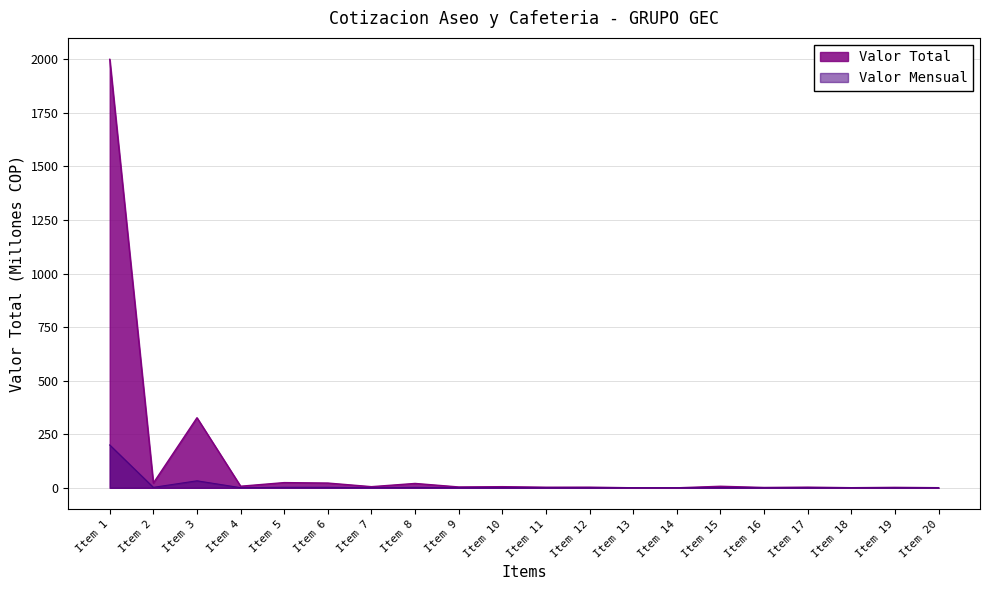

At which label is the value closest to 1000?

Item 3